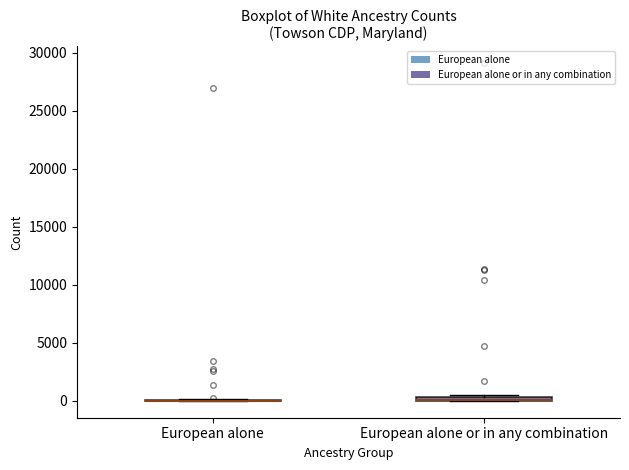

Where is the upper edge of the box for European alone or in any combination on the y-axis? The values are not printed on the chart, so give them approximately, as read against the axis.

500